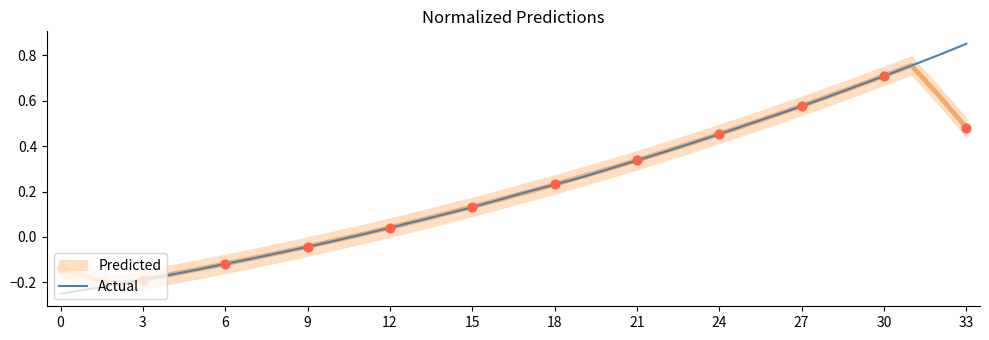

At which label does Actual reach its peak?

33